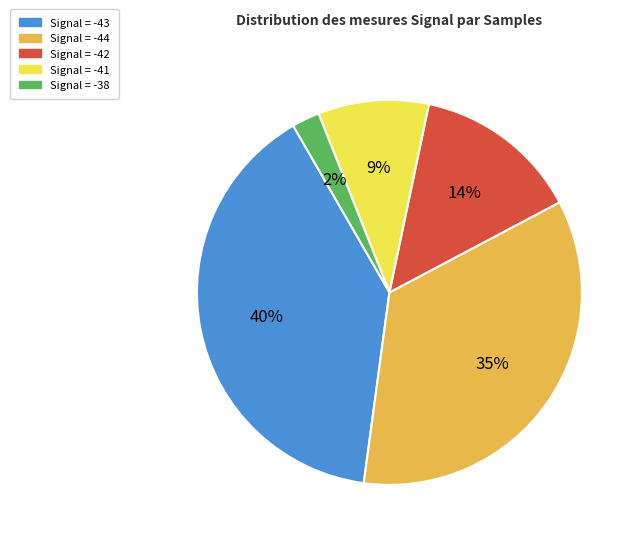

To the nearest percent, what is the average slice percentage?

20%